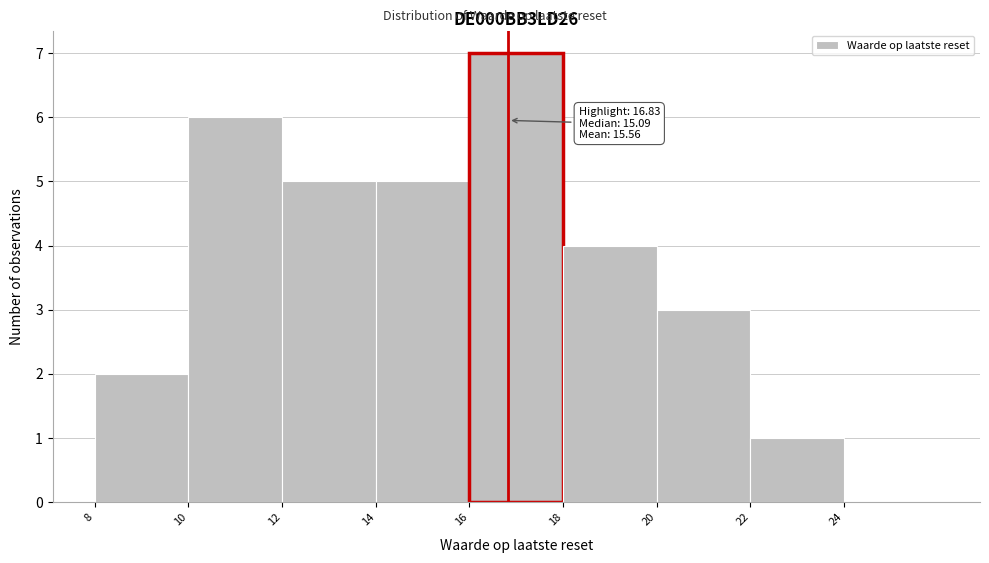

Over which range of the x-axis is the bar tallest?

16 to 18